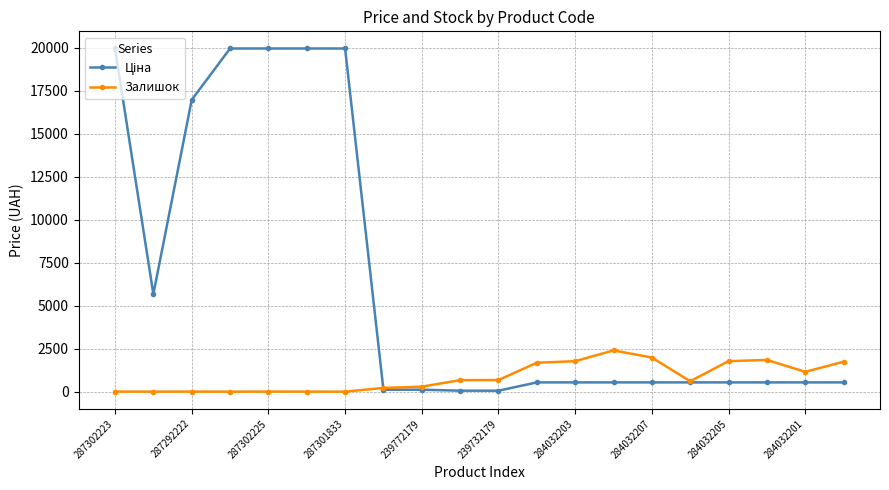

How many data points does each series have?

20